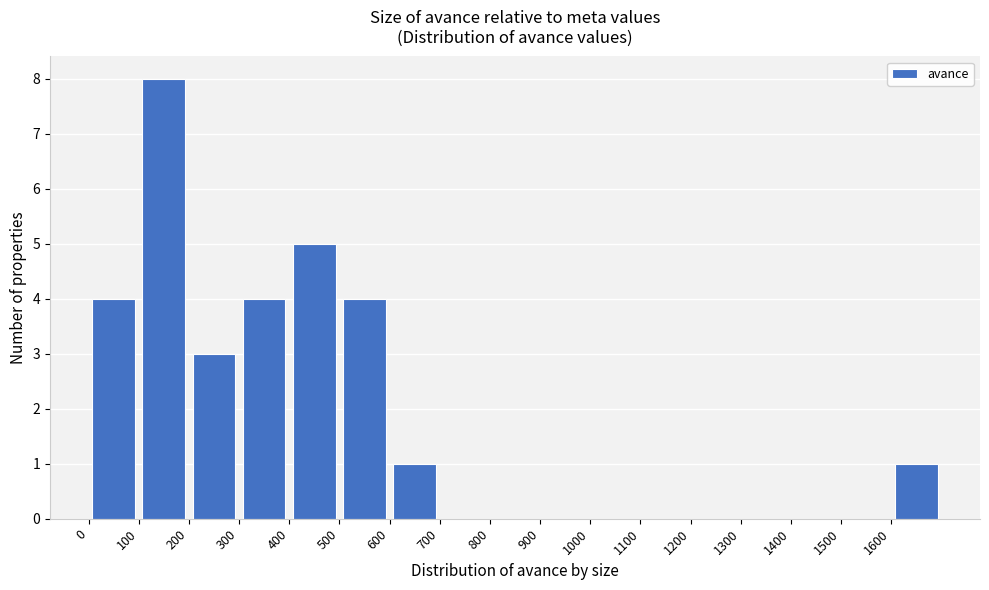

Which range on the x-axis has the tallest bar?

100 to 200